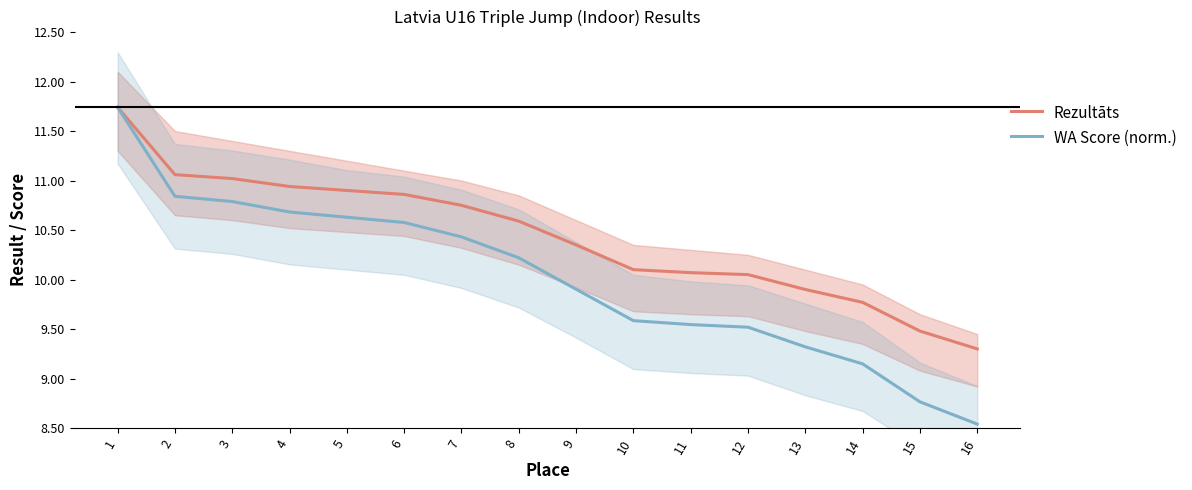

List the series in order of their overall mean, highest first.

Rezultāts, WA Score (norm.)